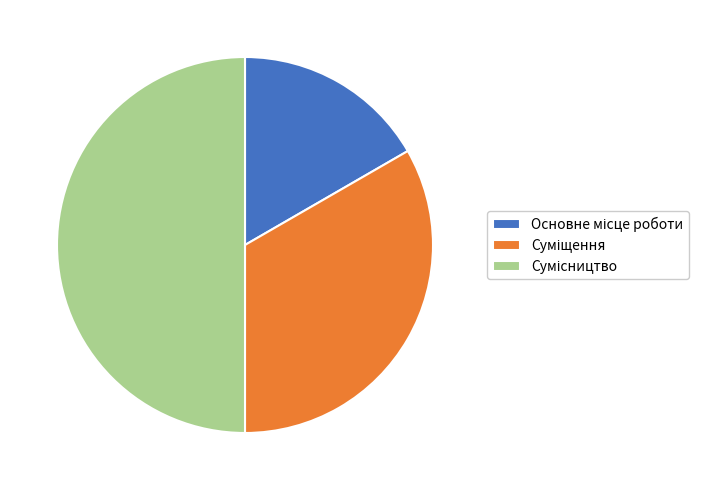

The Основне місце роботи slice represents 4% of the pie. True or false?

False